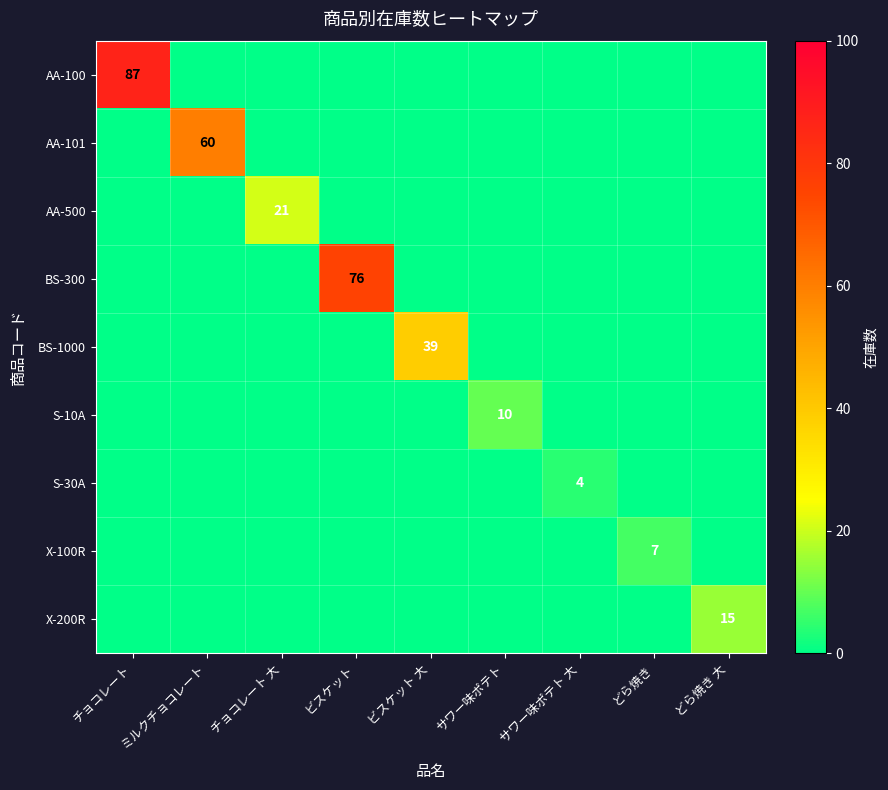

How many distinct data groups are displayed?

9